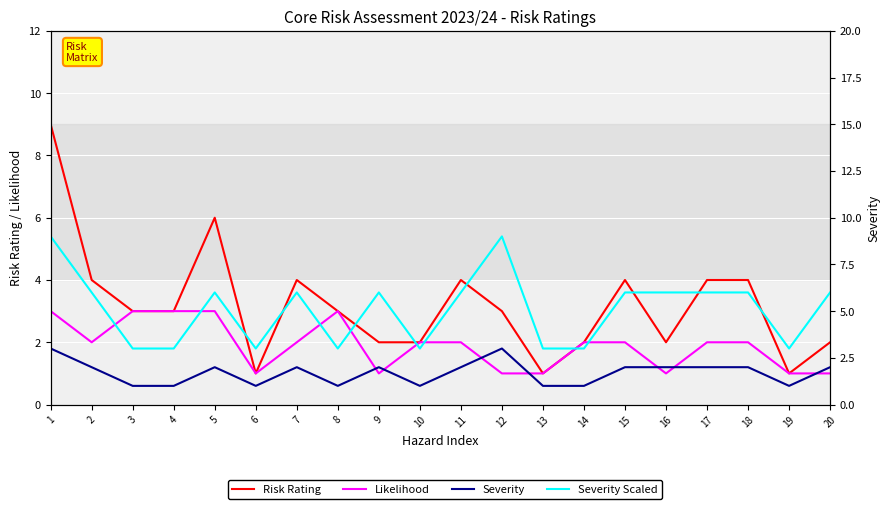

True or false: Risk Rating has more than 1 interior local peaks.

True